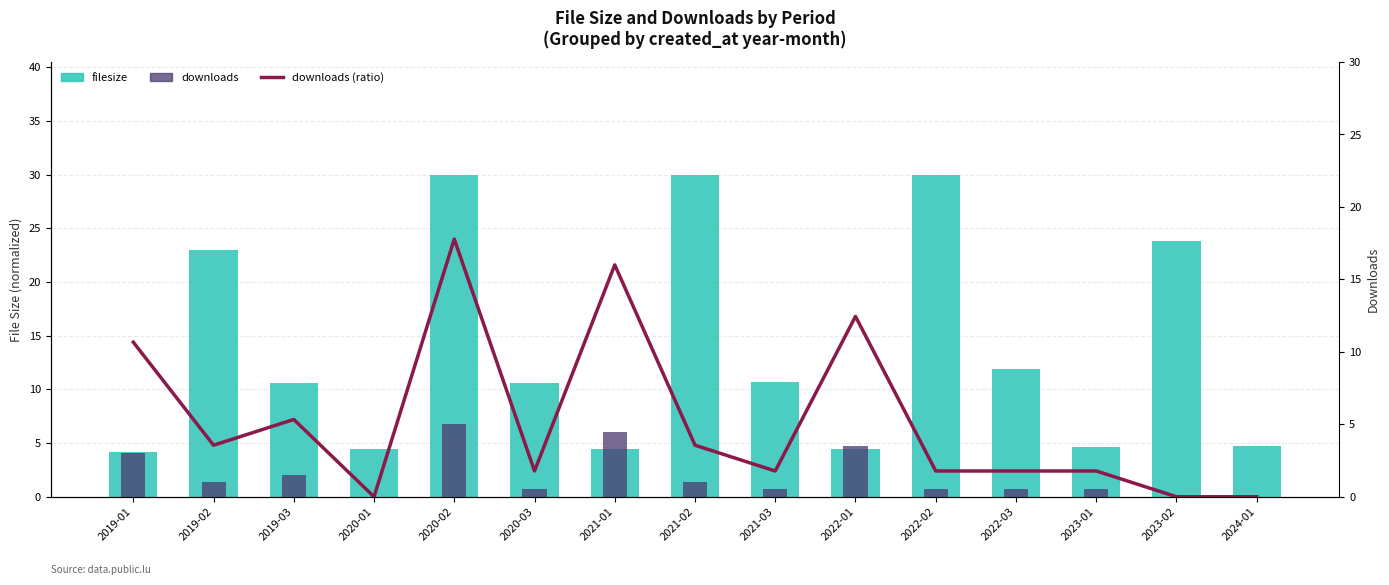

What position from the left is 2022-03?

12